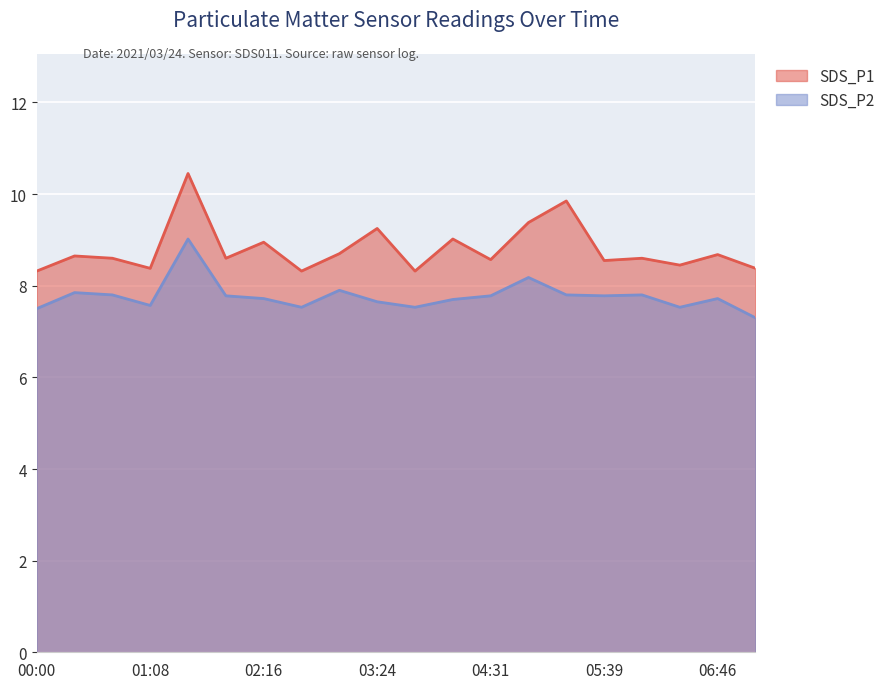

What are all the series names shown in the legend?

SDS_P1, SDS_P2